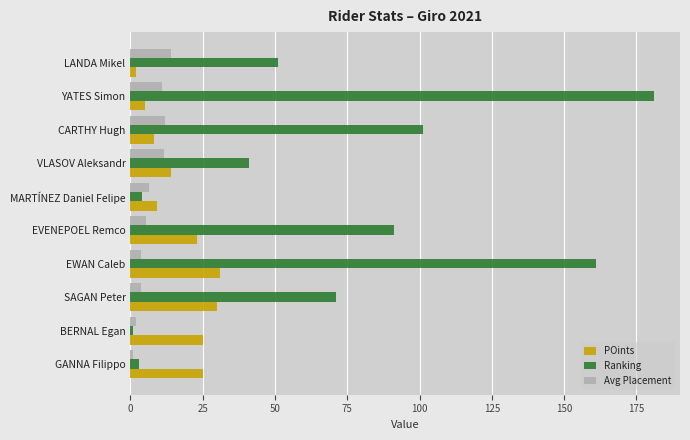

List the series in order of their peak value, highest first.

Ranking, POints, Avg Placement